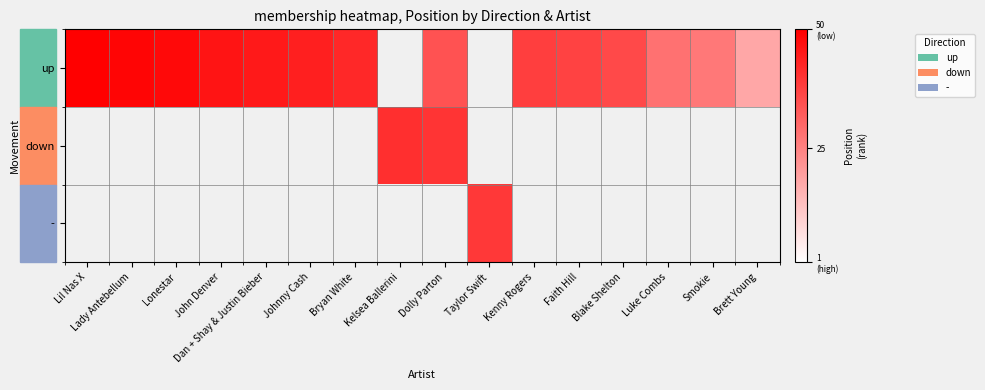

Which series has the widest spread of values?

up